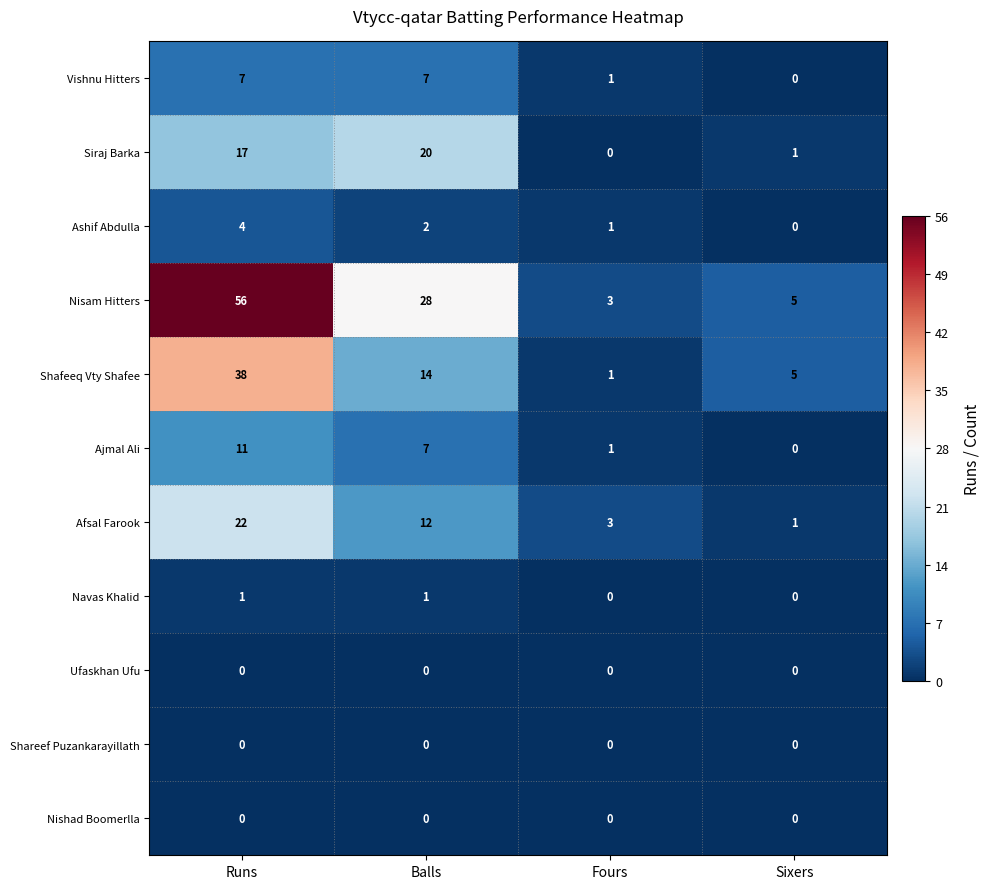

What is the difference between the Nisam Hitters values at Fours and Balls?

25